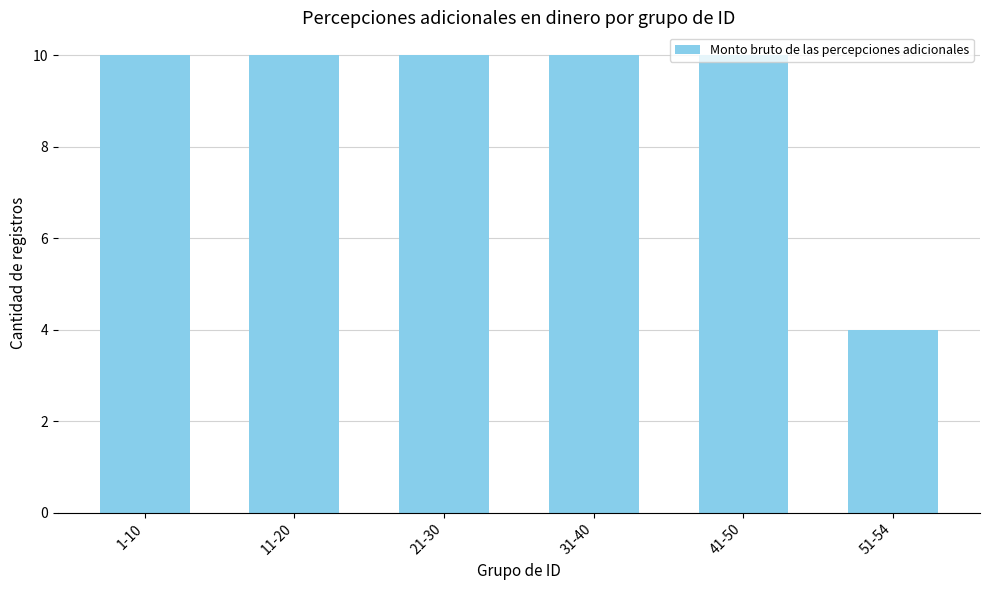

Reading right to left, what are all the values shown in this chart?

4	10	10	10	10	10